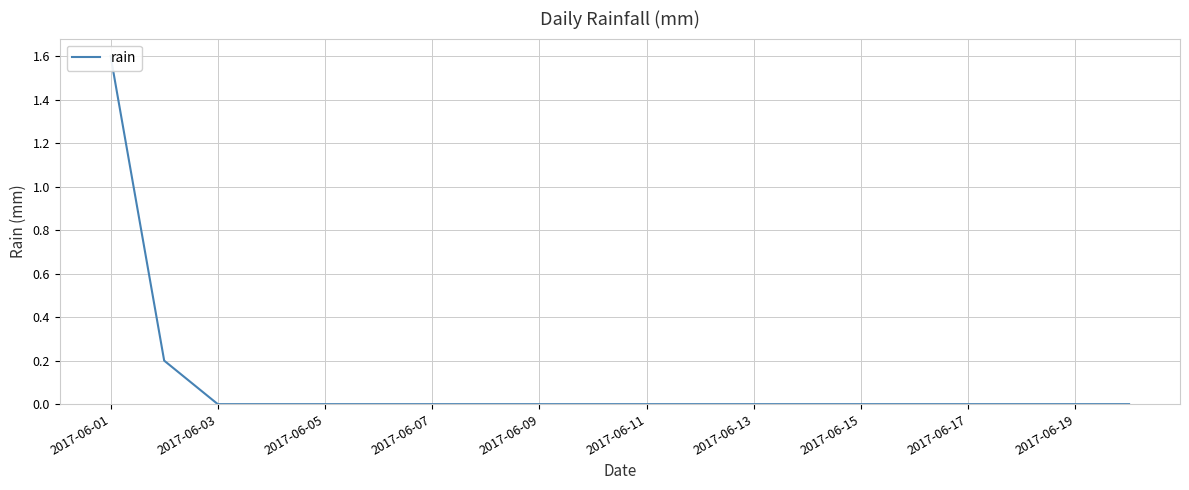

What is the difference between the maximum and minimum values?

1.6